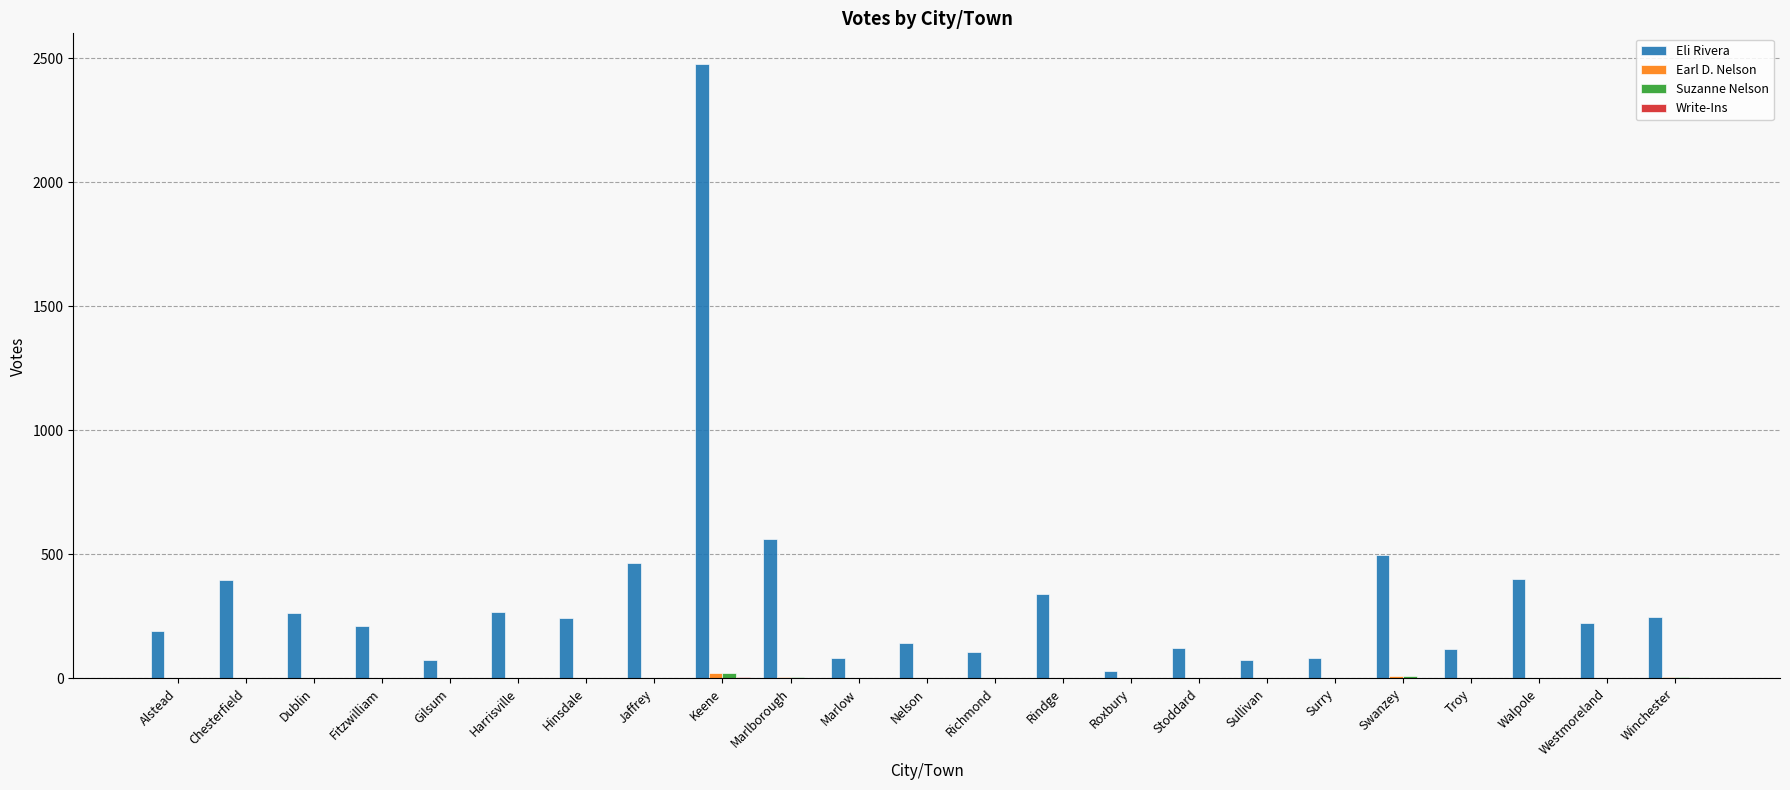

What is the sum of all Eli Rivera values?

7614